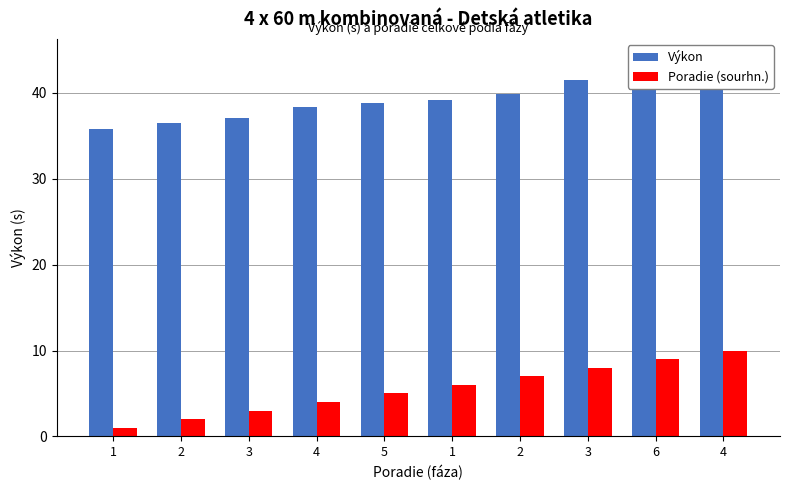

Does the chart contain any negative values?

No